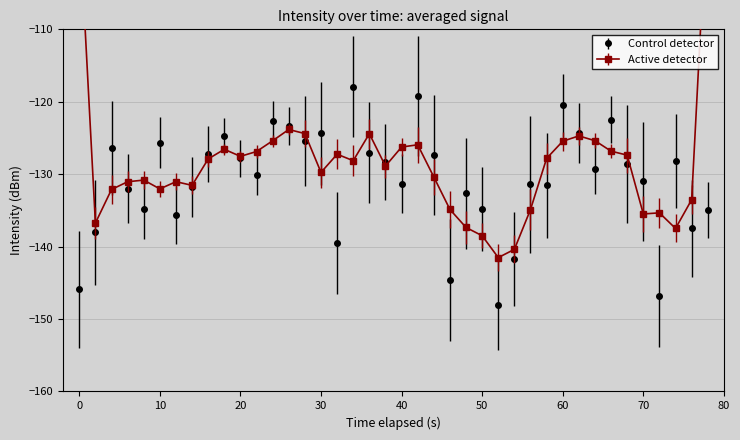

How many points are lower than both their immediate neighbors (excluding endpoints)?

12